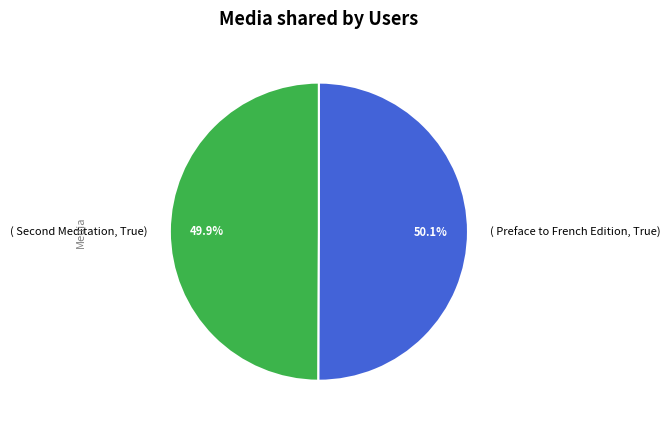

Is there a majority slice in this chart?

Yes